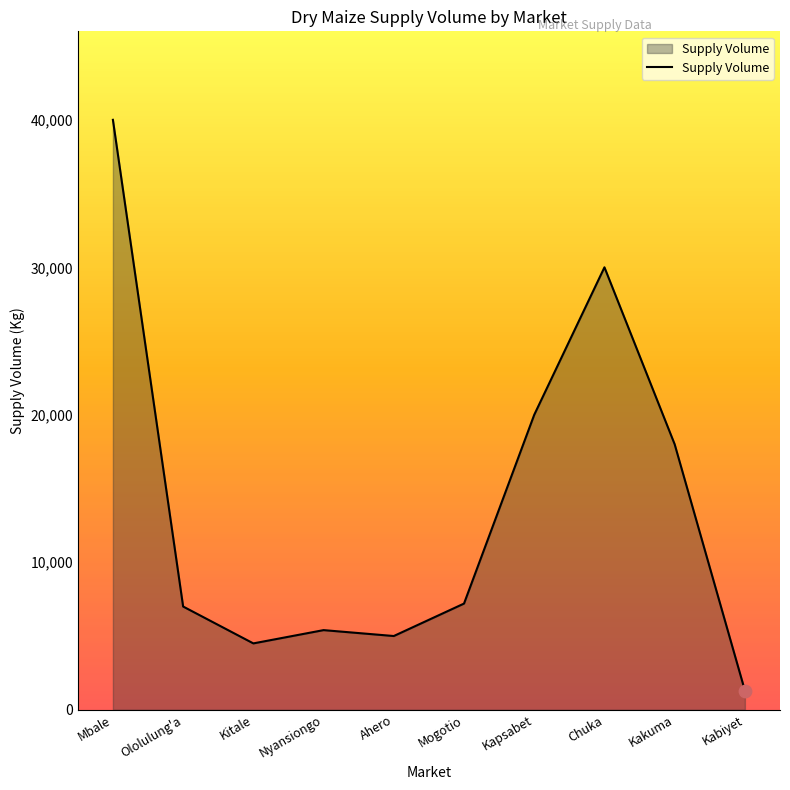

What is the change in value from Ololulung'a to Kakuma?

+11000